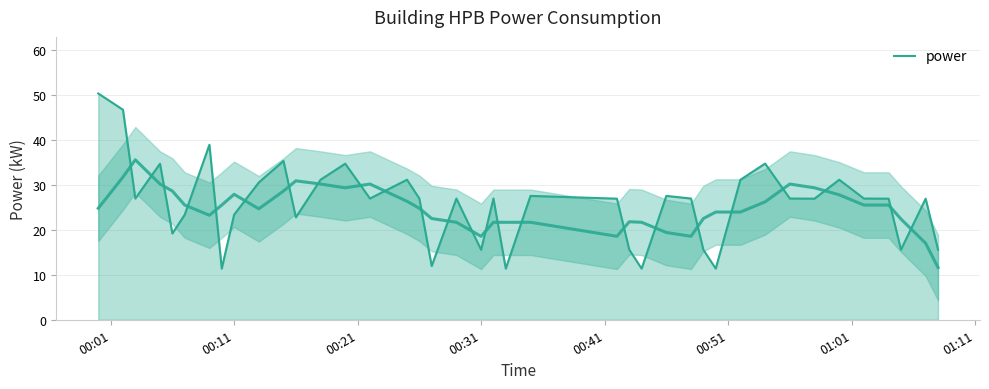

The chart shows a value of 76.6 at 00:01. True or false?

False